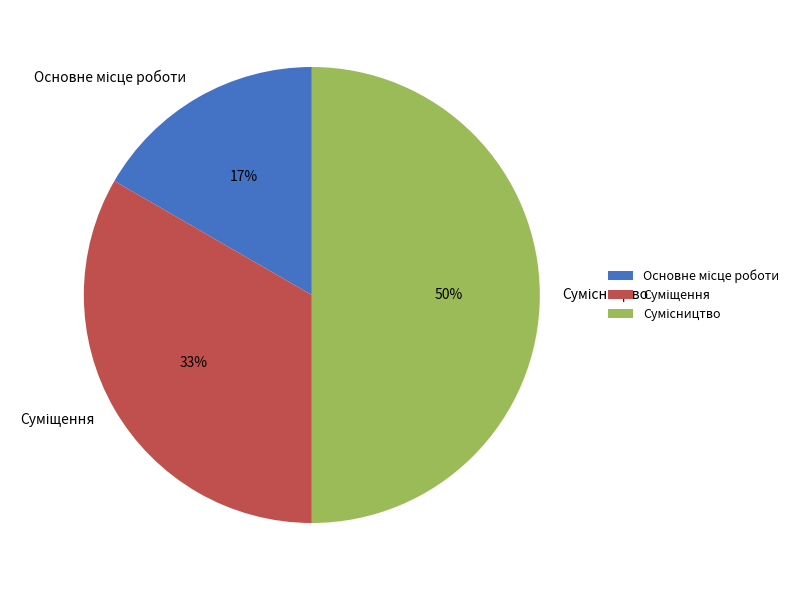

To the nearest percent, what is the average slice percentage?

33%